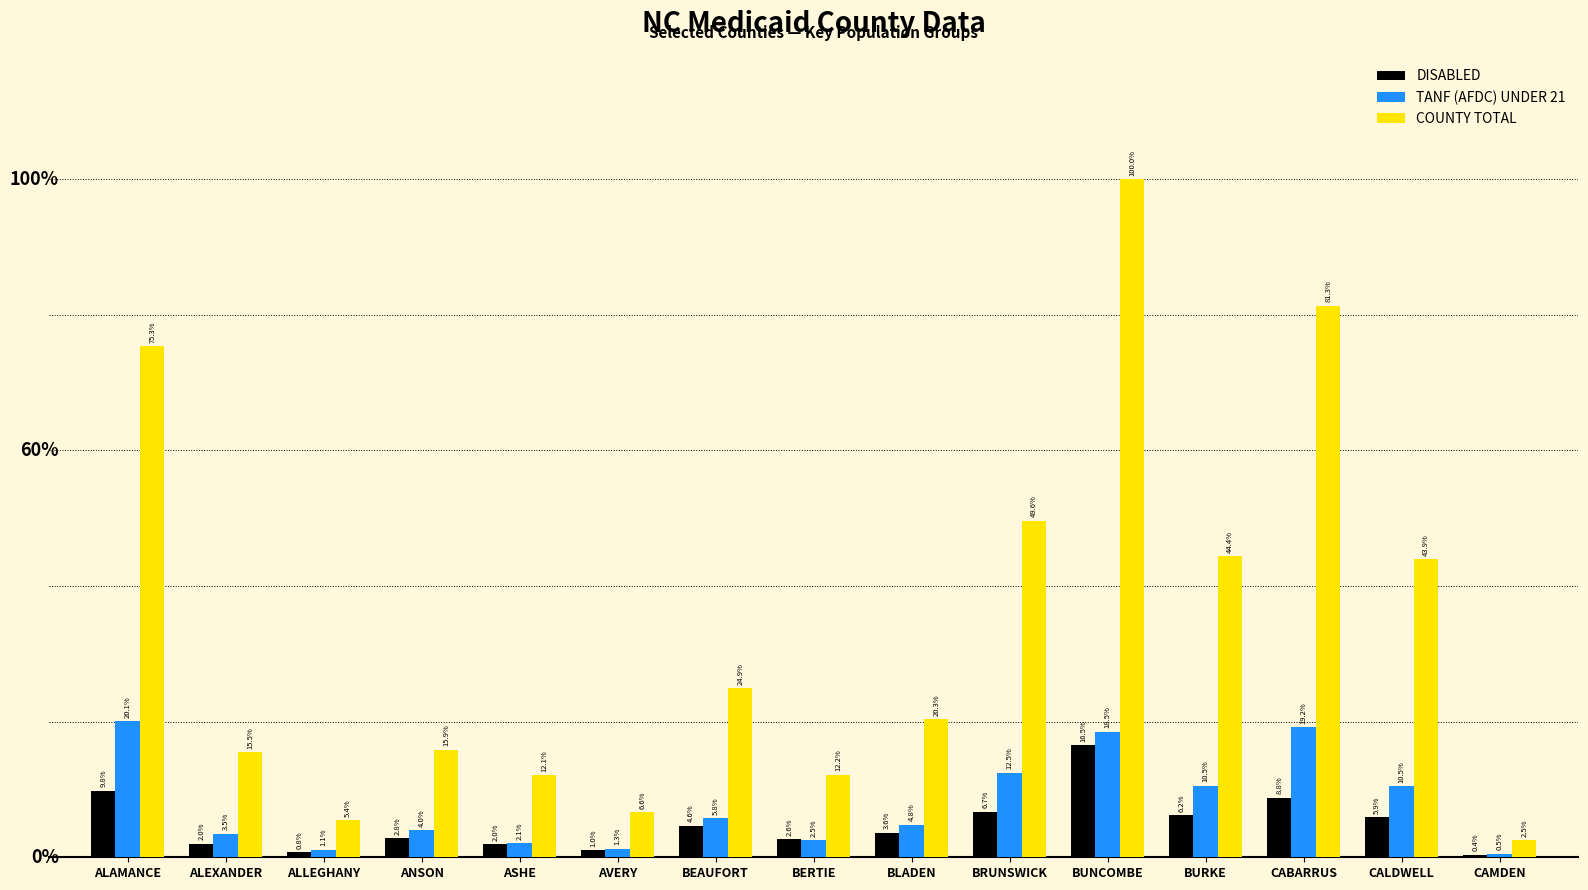

Does the chart contain stacked bars?

No